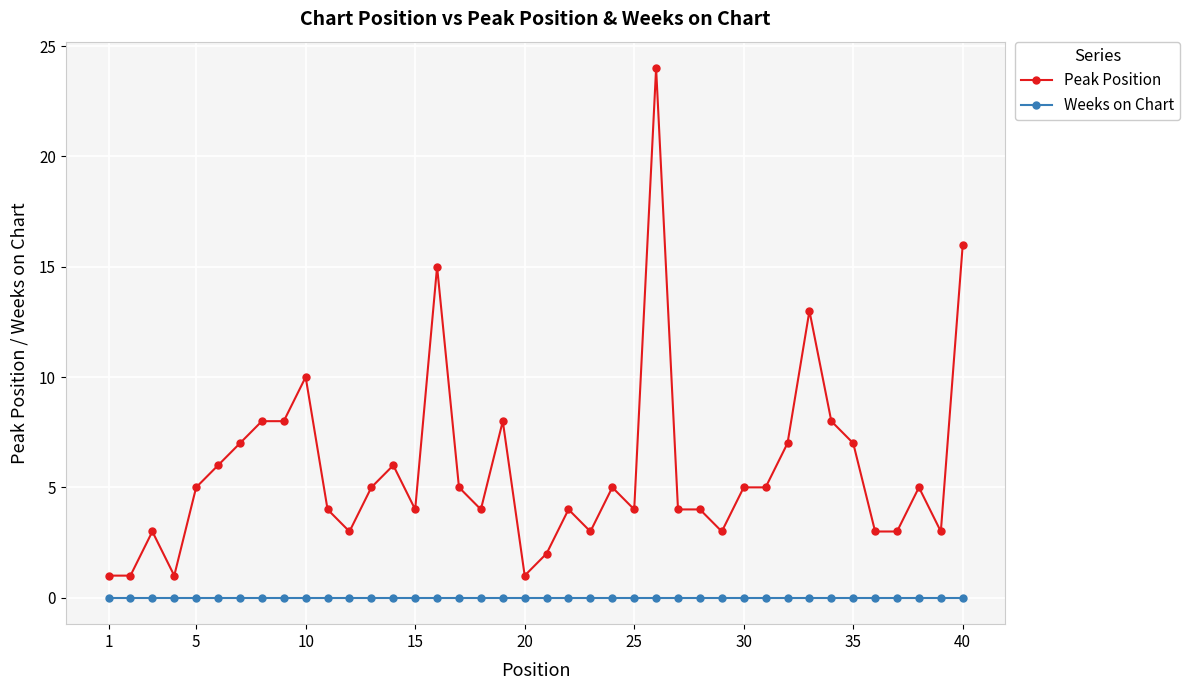

What is the sum of all Peak Position values?

233